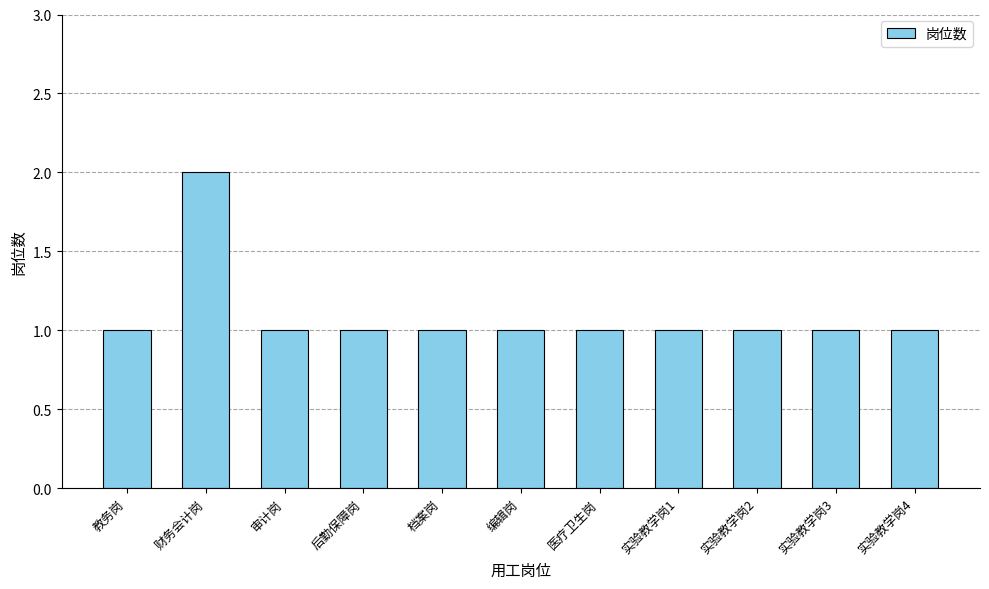

What is the label of the 3rd bar from the left?

审计岗